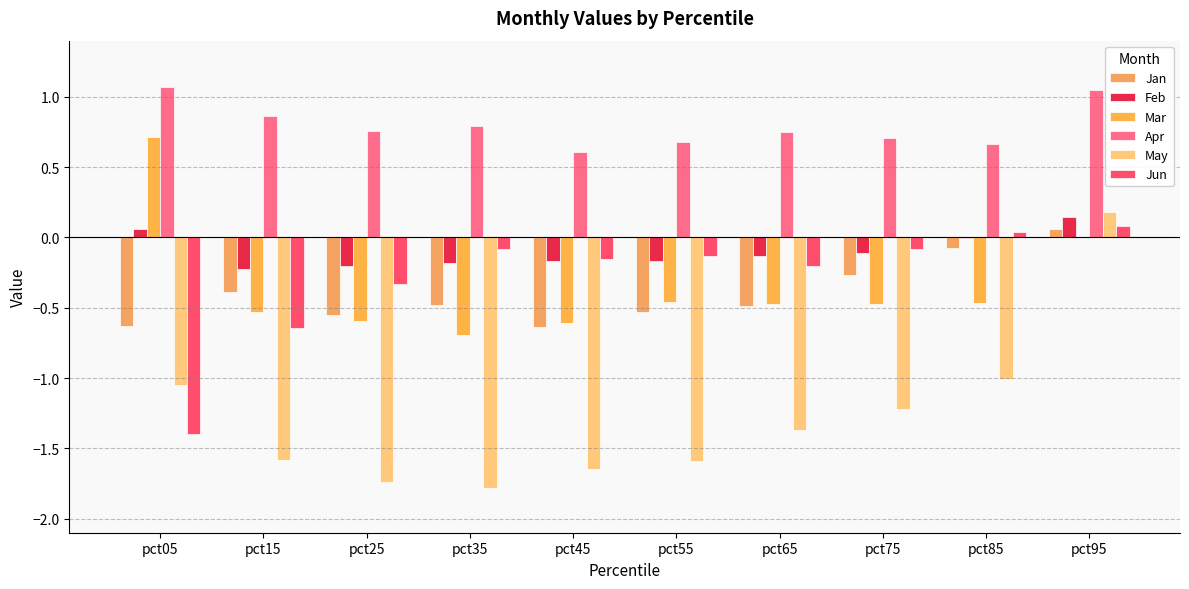

How many positive values does the May series have?

1